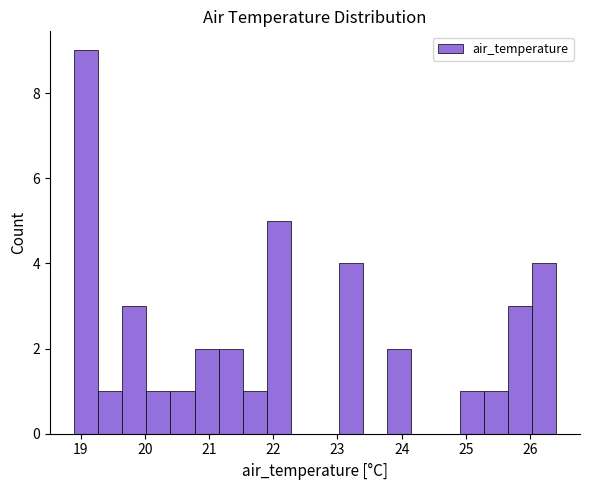

Read against the x-axis, roughly where is the centre of the tallest bar?

19.1